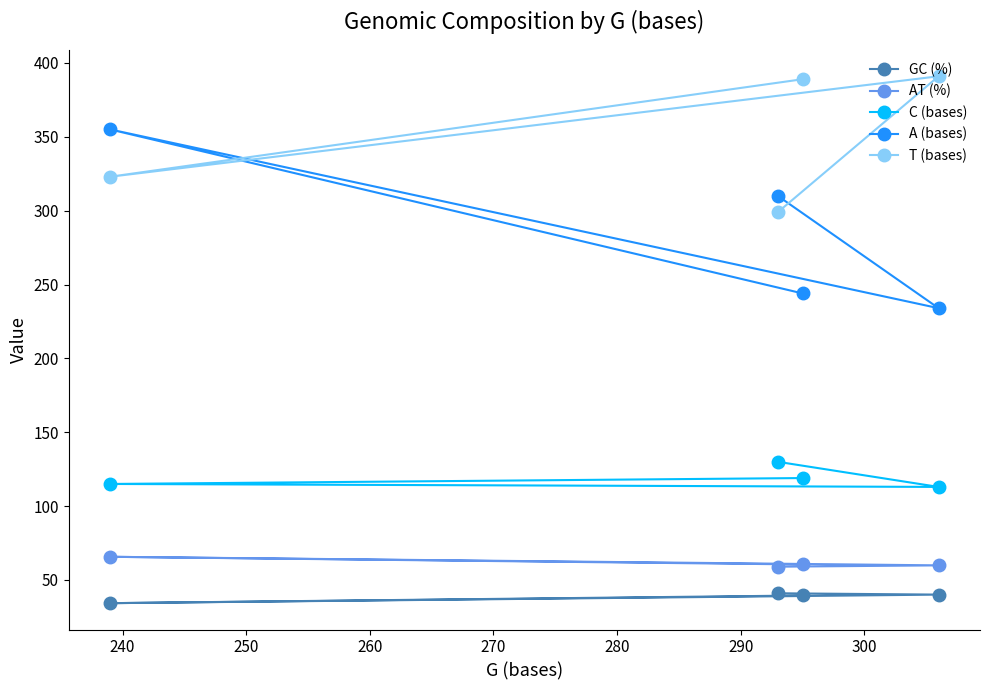

What is the smallest value displayed?

34.3